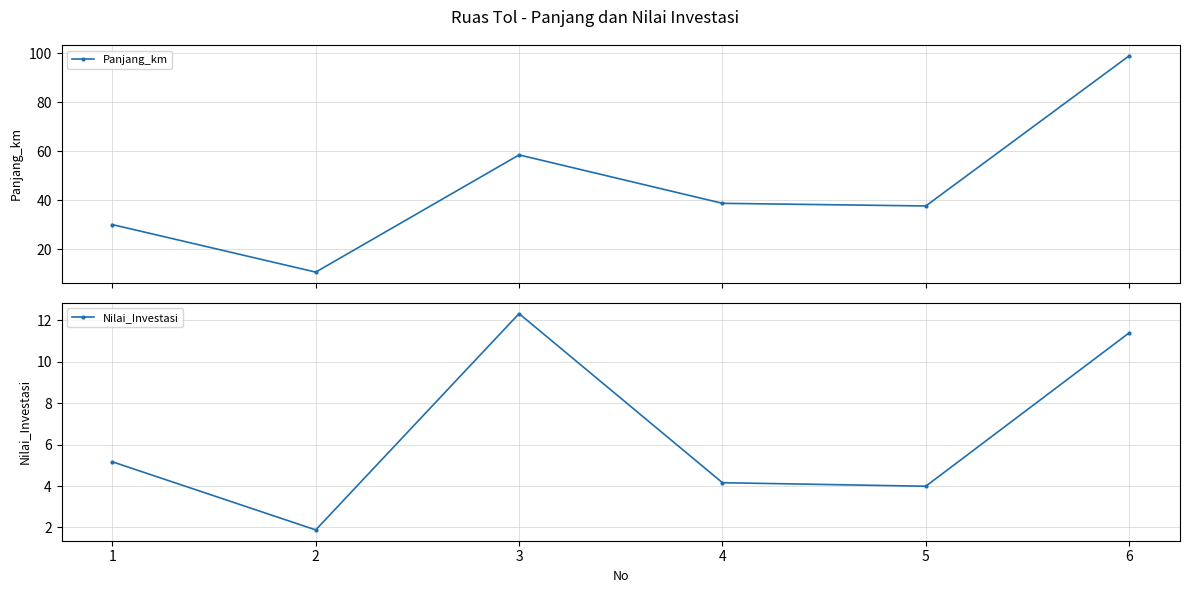

True or false: Panjang_km has more than 1 interior local peaks.

False